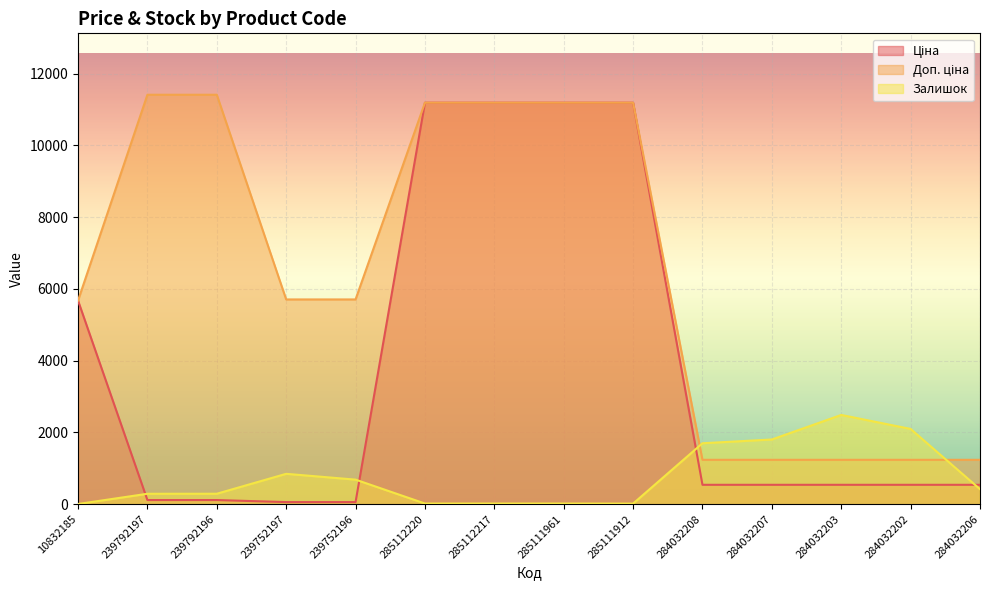

The Залишок series shows 290.8 at 284032206. True or false?

False